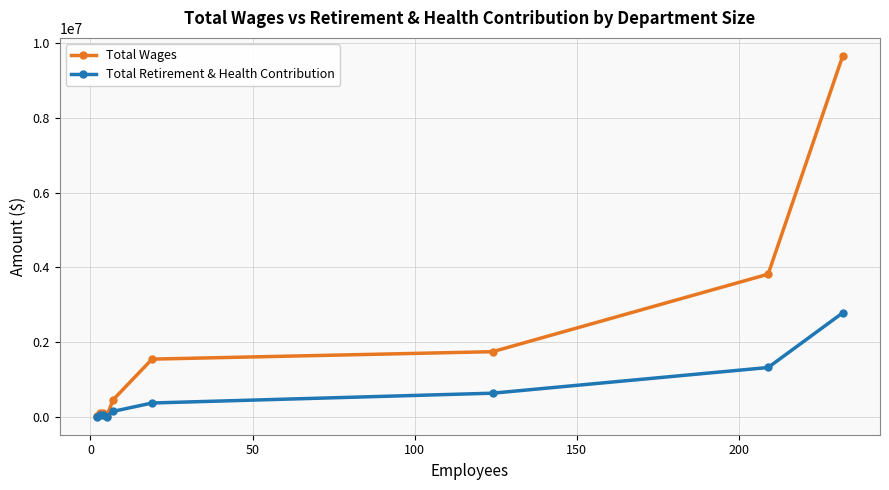

Which series has the largest range (max minus min)?

Total Wages